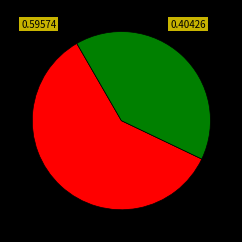

Is there a majority slice in this chart?

Yes